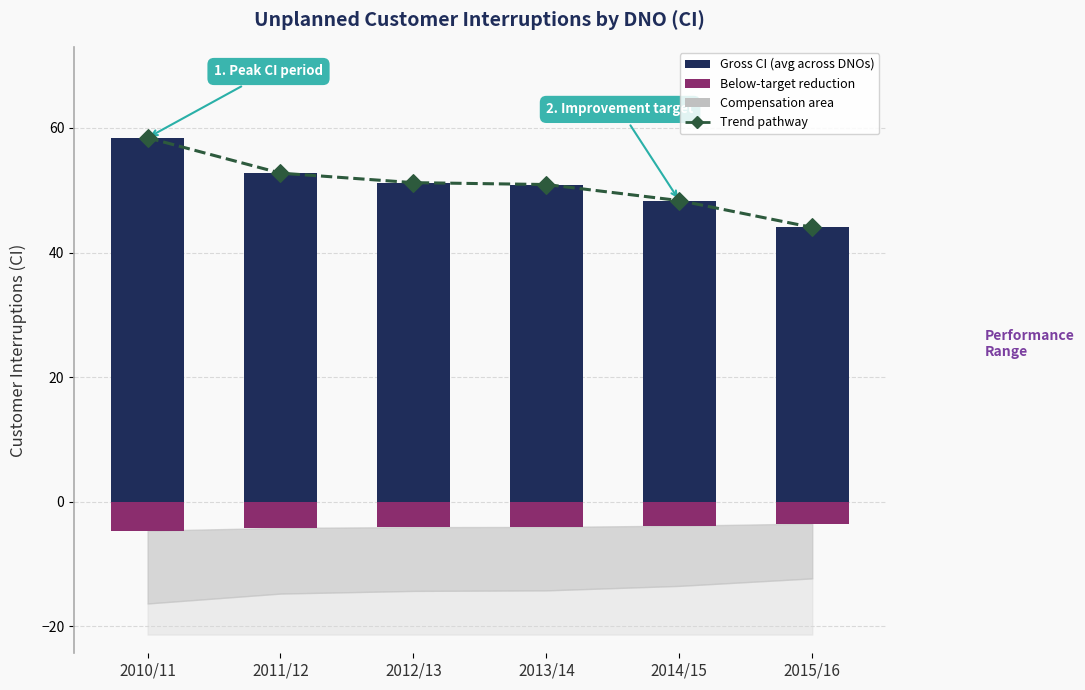

Which series has the widest spread of Y values?

Trend pathway